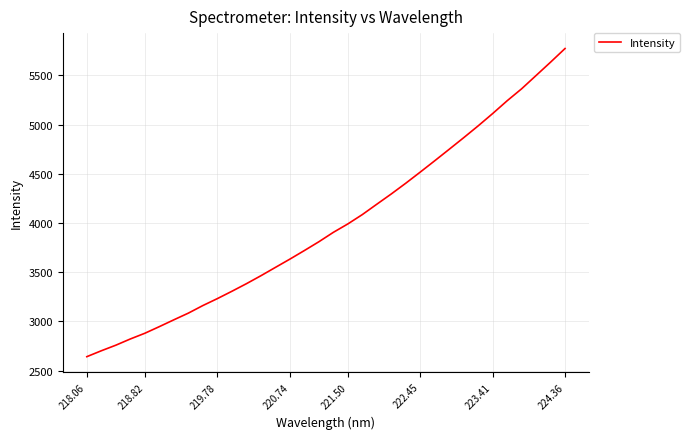

True or false: the data has more than 0 interior local peaks.

False